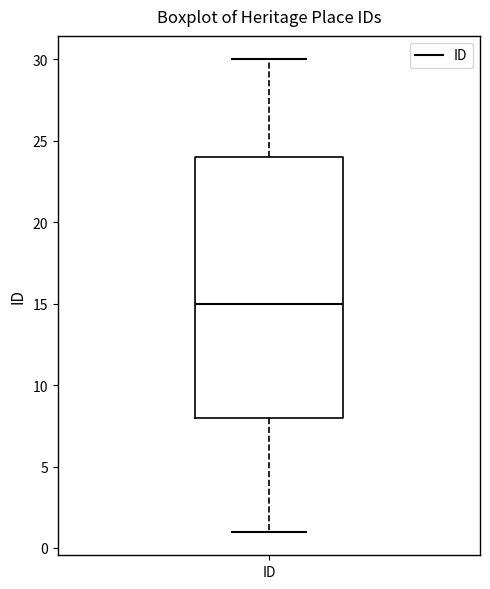

Where does the median line of the box for ID sit on the y-axis? The values are not printed on the chart, so give them approximately, as read against the axis.

15